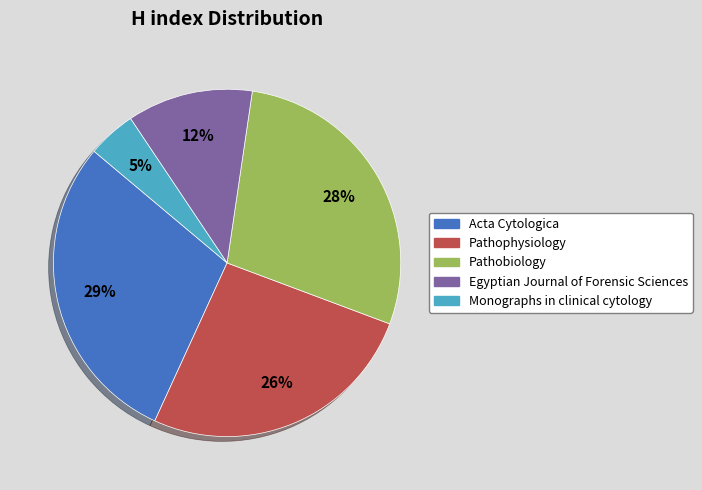

The Acta Cytologica slice represents 41% of the pie. True or false?

False